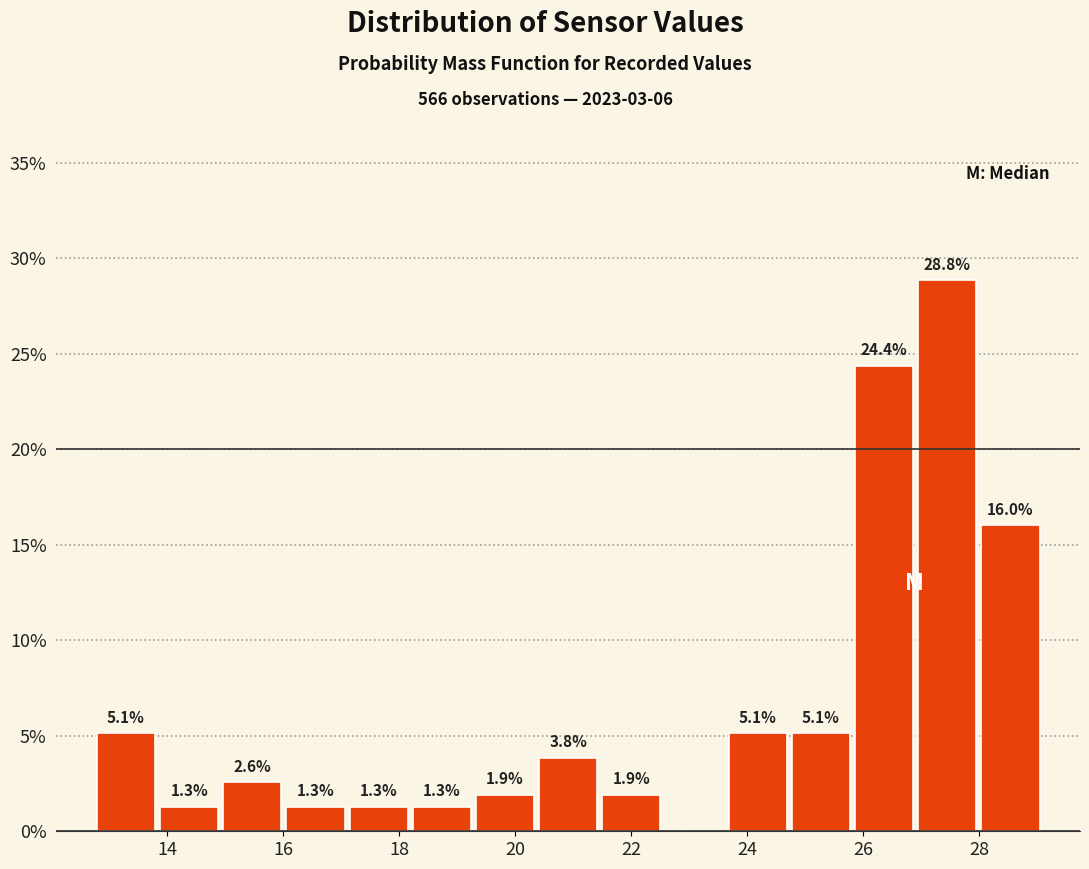

Which range on the x-axis has the tallest bar?

27.0 to 28.0